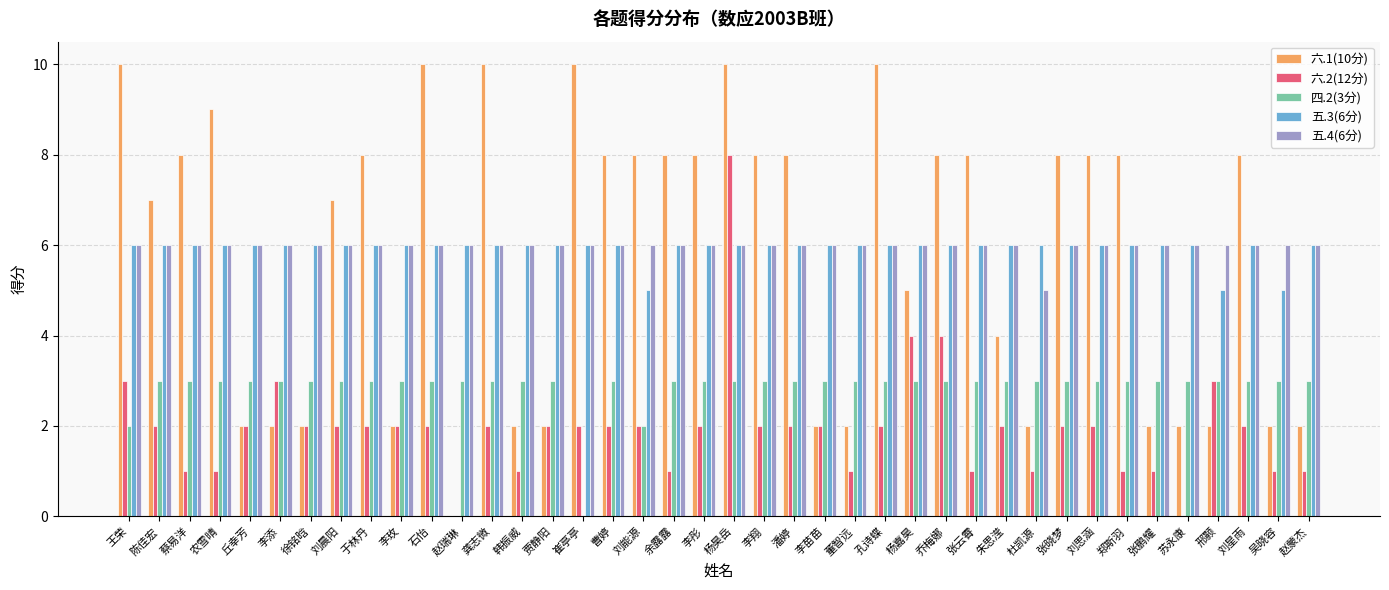

The 六.1(10分) series shows 2 at 杜凯源. True or false?

True